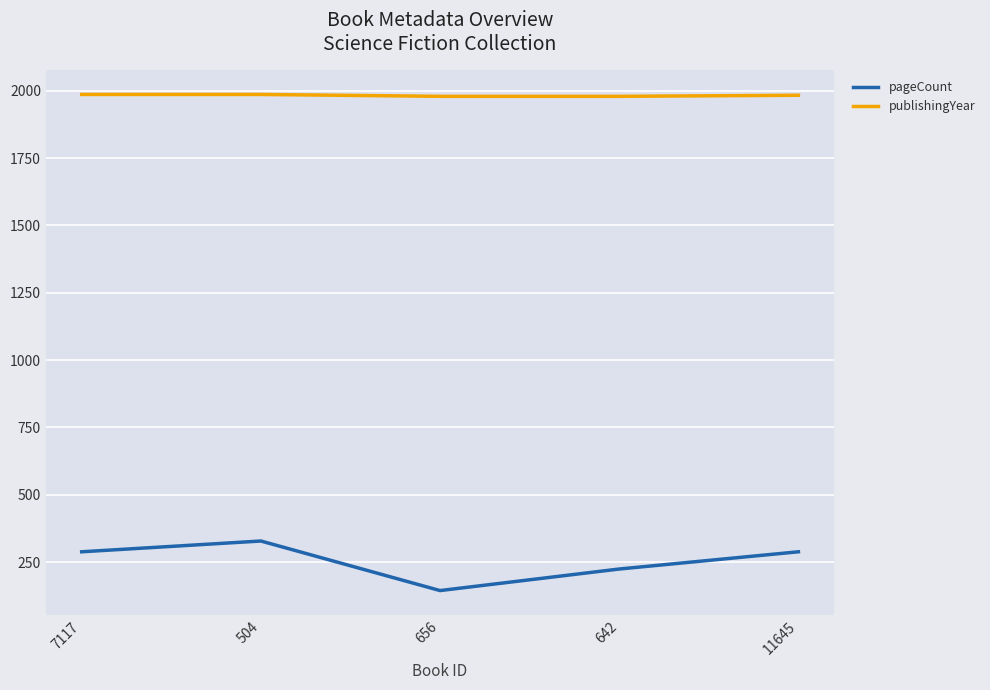

At 656, list the series in order from smallest to largest.

pageCount, publishingYear